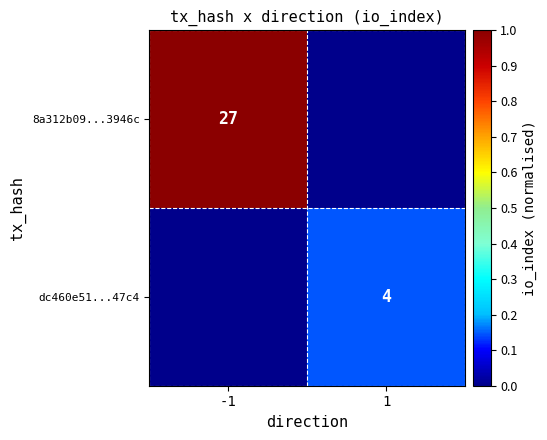

Count the number of data series in this chart.

2